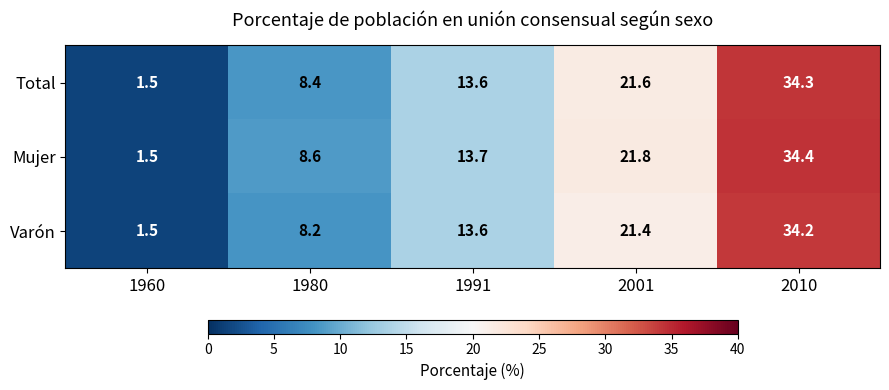

The Varón series shows 7.2 at 1991. True or false?

False